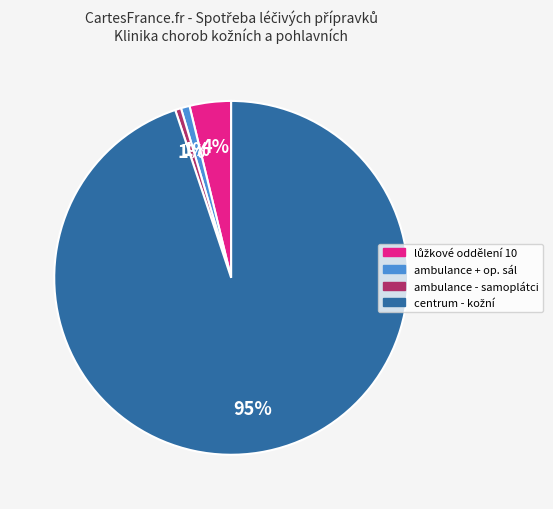

To the nearest percent, what is the average slice percentage?

25%